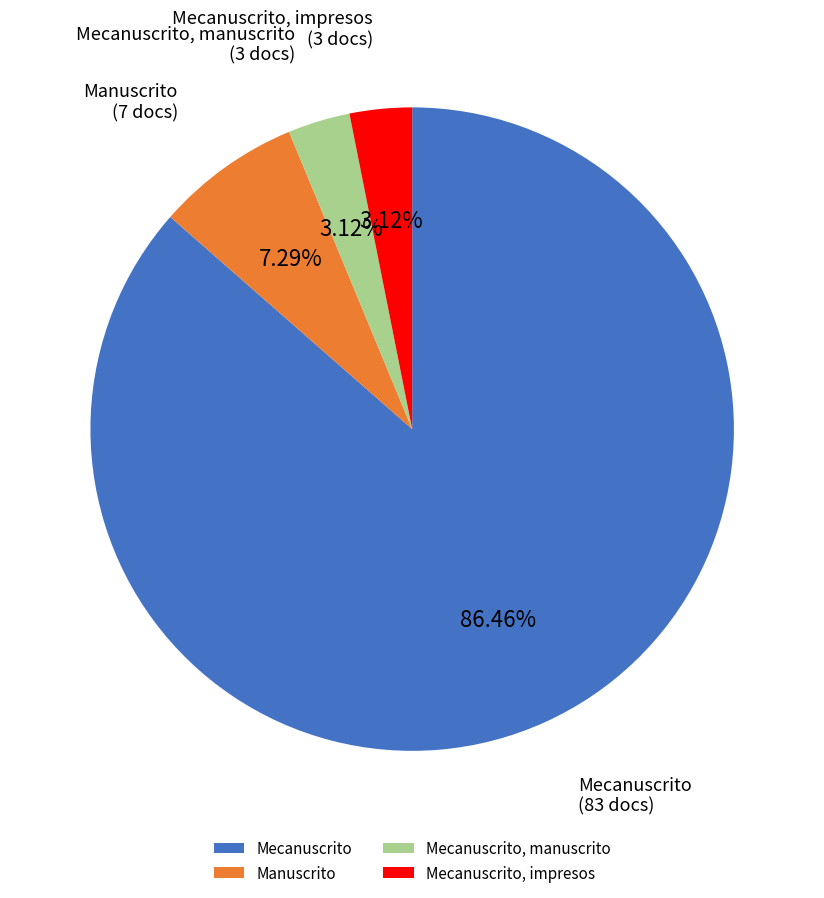

How many slices are in this pie chart?

4